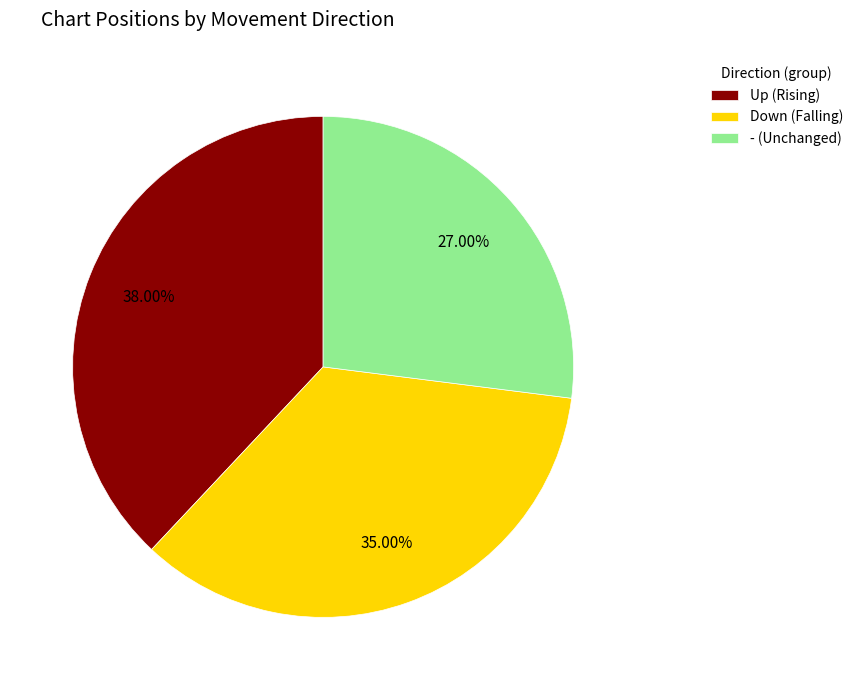

Rank the categories by value from lowest to highest.

- (Unchanged), Down (Falling), Up (Rising)